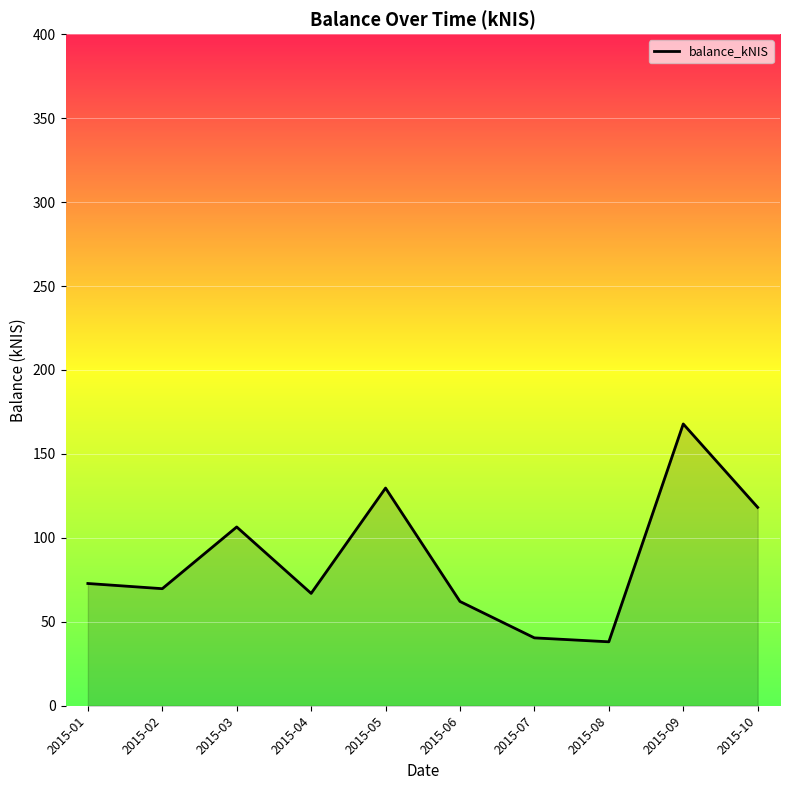

What is the difference between the values at 2015-05 and 2015-06?

67.6